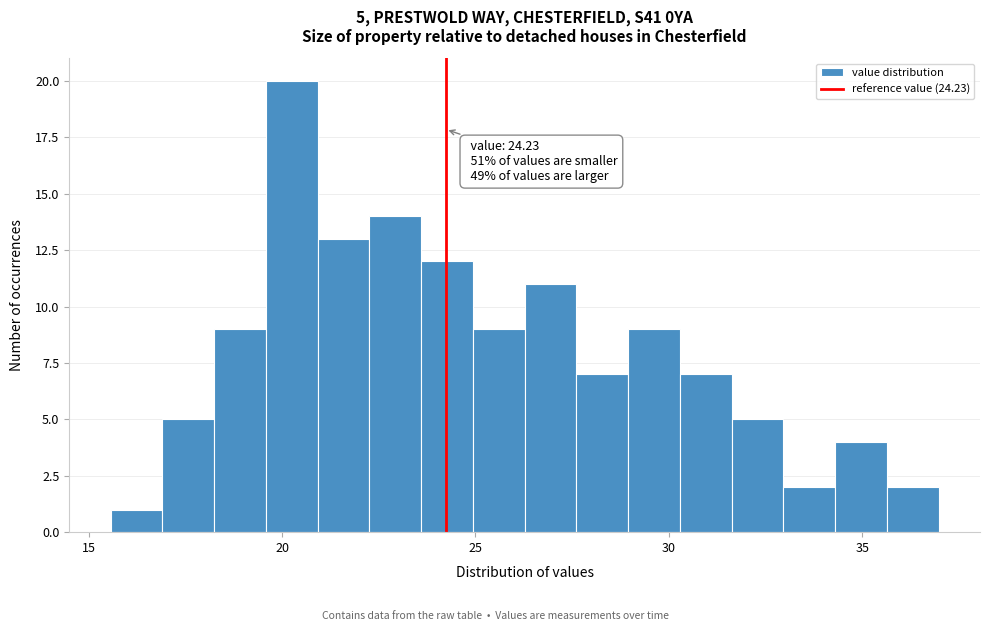

Around what value on the x-axis is the tallest bar? Give the approximate position of its centre, as read against the axis.

20.5